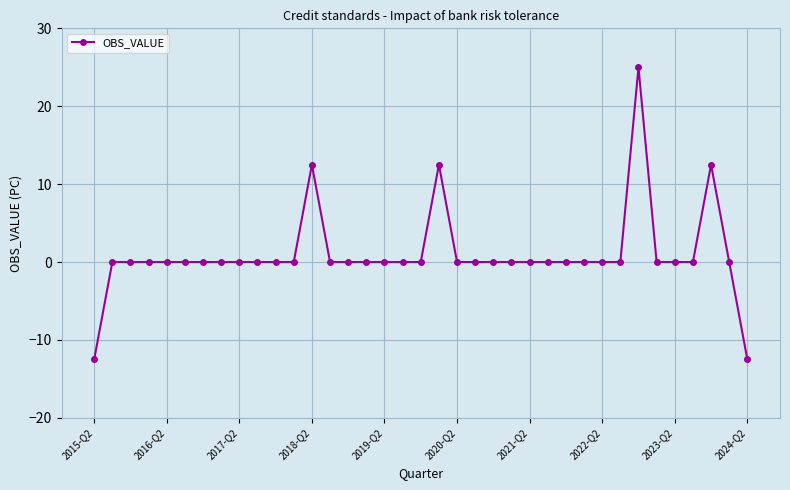

What is the maximum value shown in the chart?

25.0